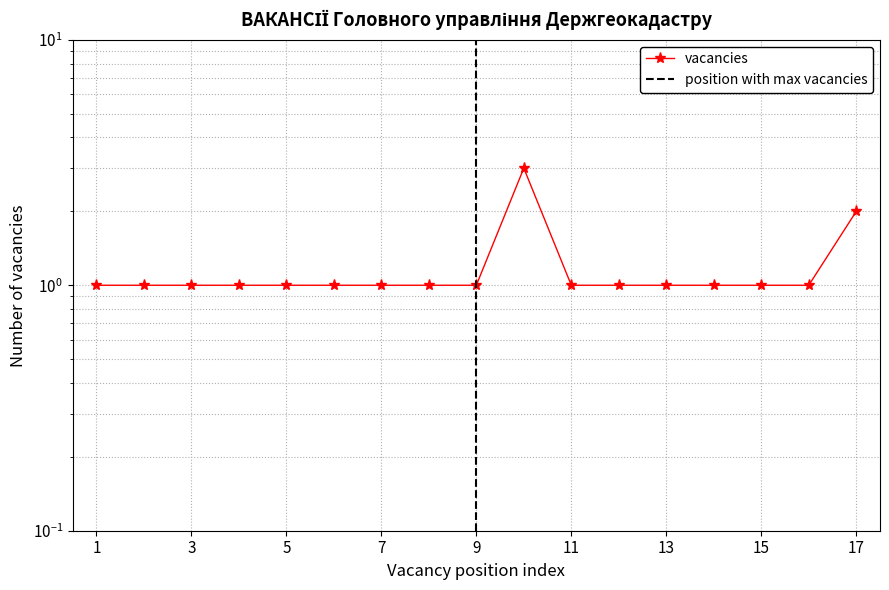

Rank the categories by value from lowest to highest.

1, 2, 3, 4, 5, 6, 7, 8, 9, 11, 12, 13, 14, 15, 16, 17, 10